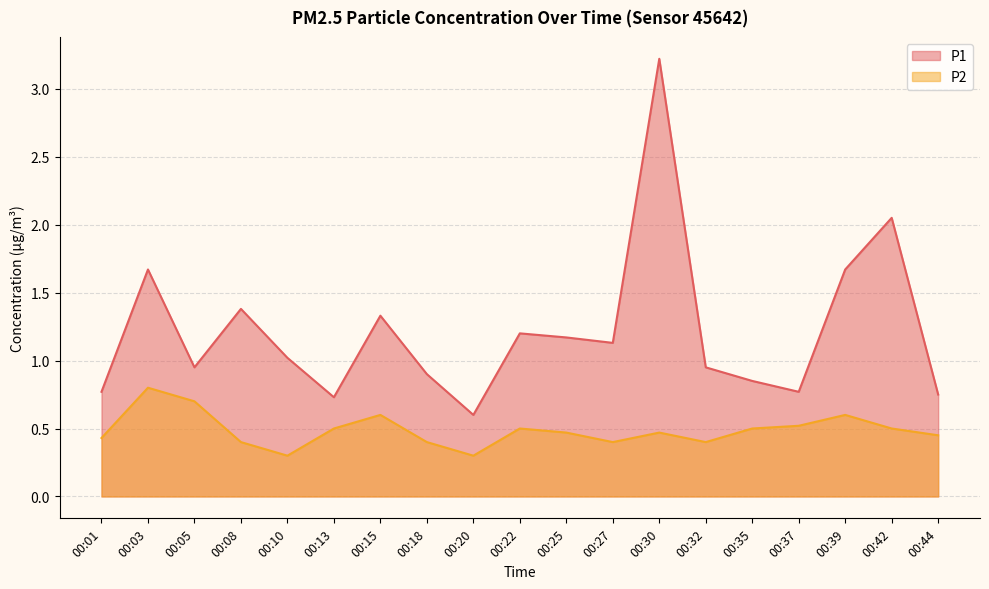

True or false: P2 and P1 intersect in this chart.

False